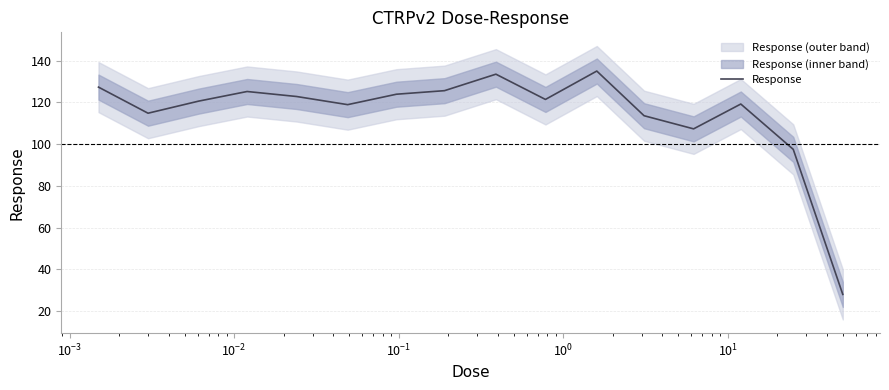

What is the lowest value of the Response series?

28.0